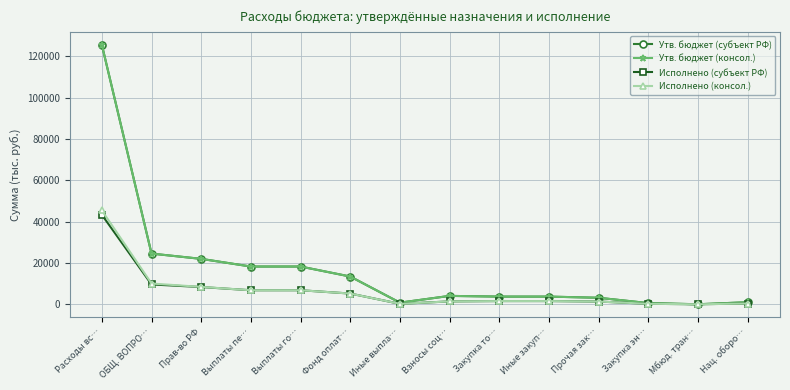

Is this an area chart (filled region under the line)?

No